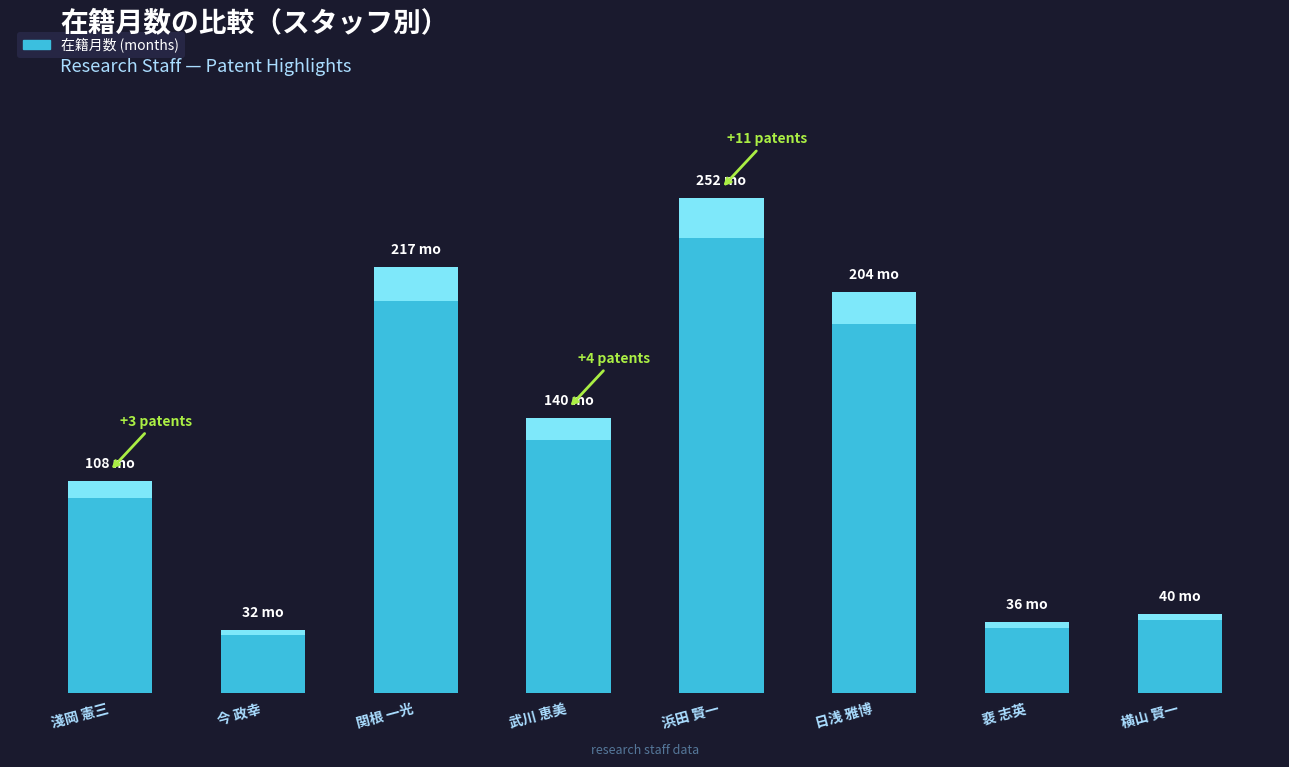

Which has a higher value, 浜田 賢一 or 関根 一光?

浜田 賢一